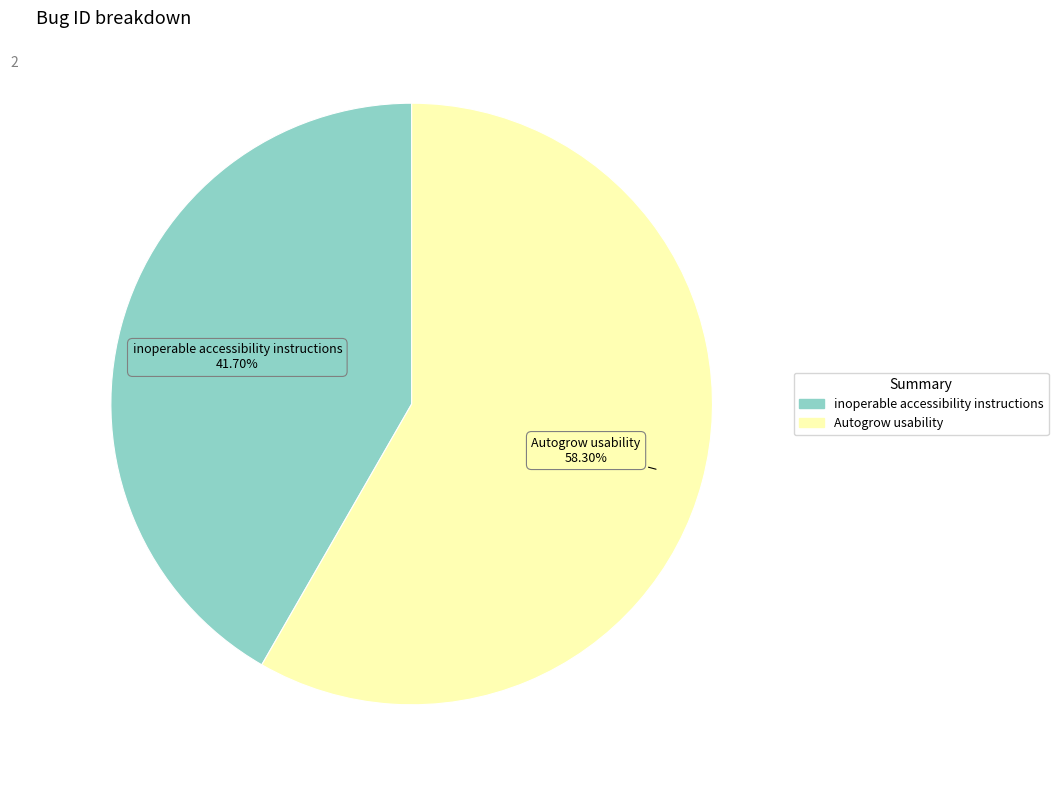

Combined, do inoperable accessibility instructions and Autogrow usability account for over 50%?

Yes